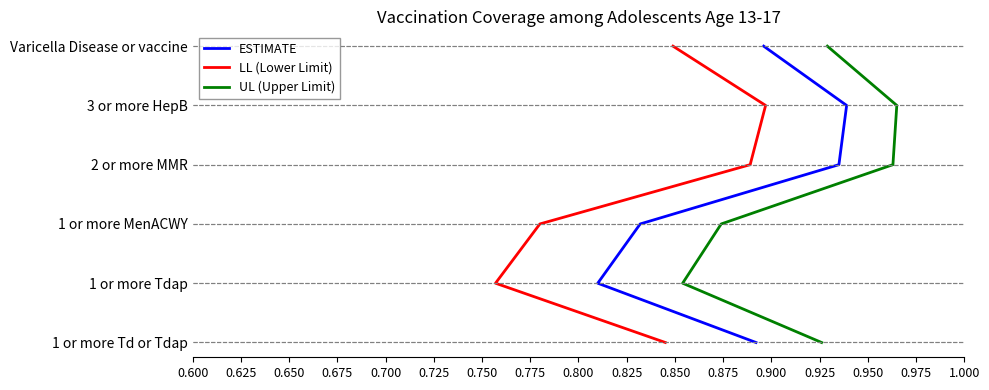

True or false: LL (Lower Limit) and UL (Upper Limit) intersect in this chart.

False